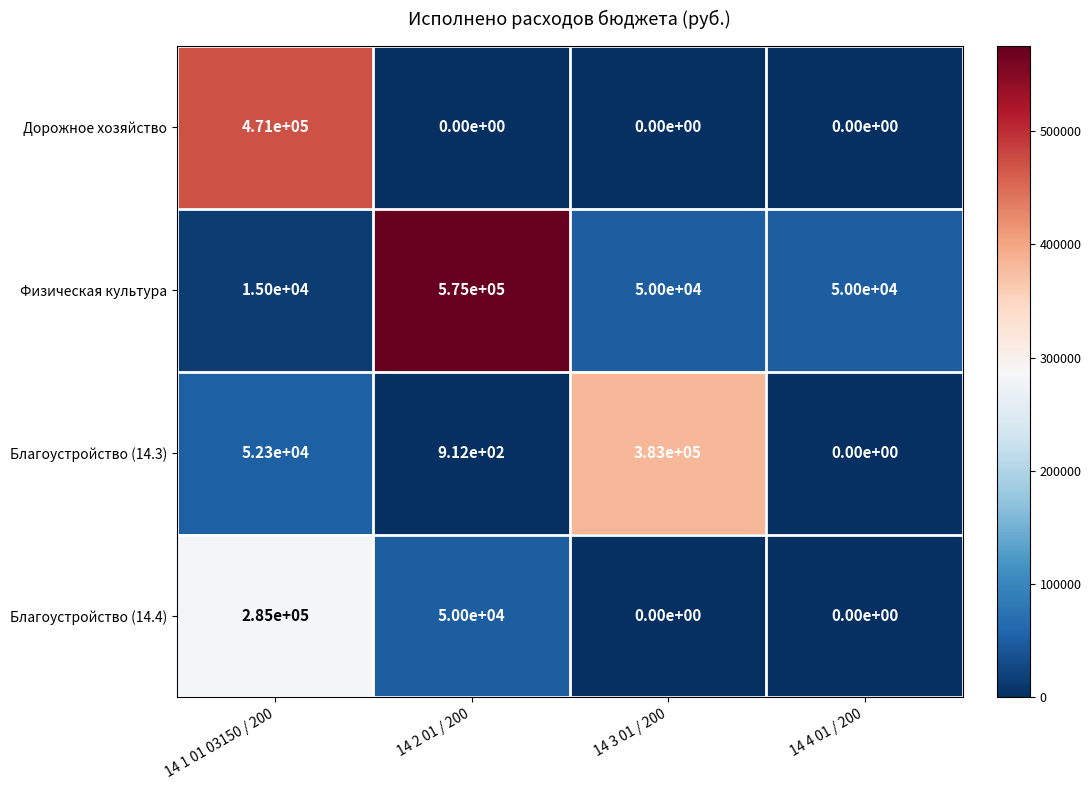

Which series has the largest total across all categories?

Физическая культура